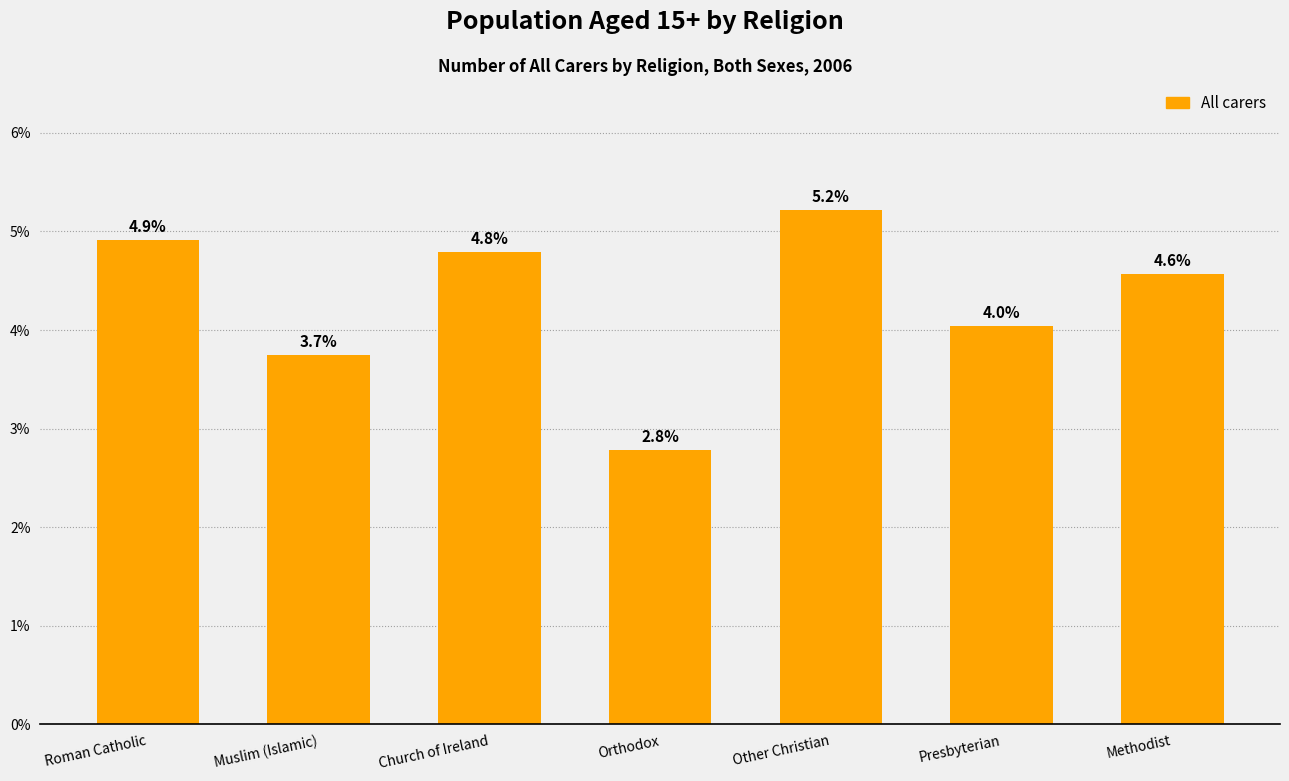

Does the chart contain stacked bars?

No